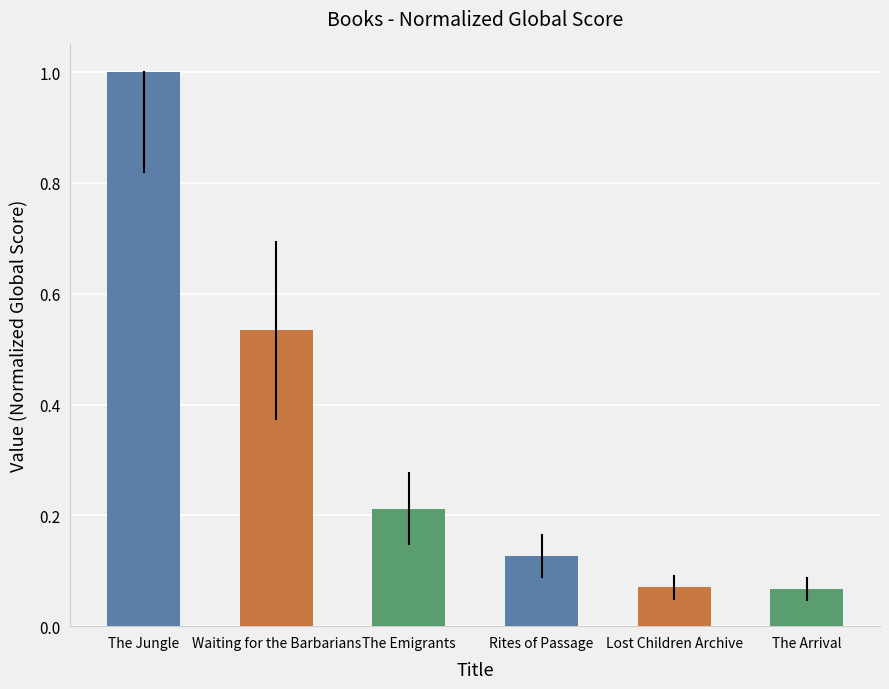

The chart shows a value of 0.0 at The Arrival. True or false?

False